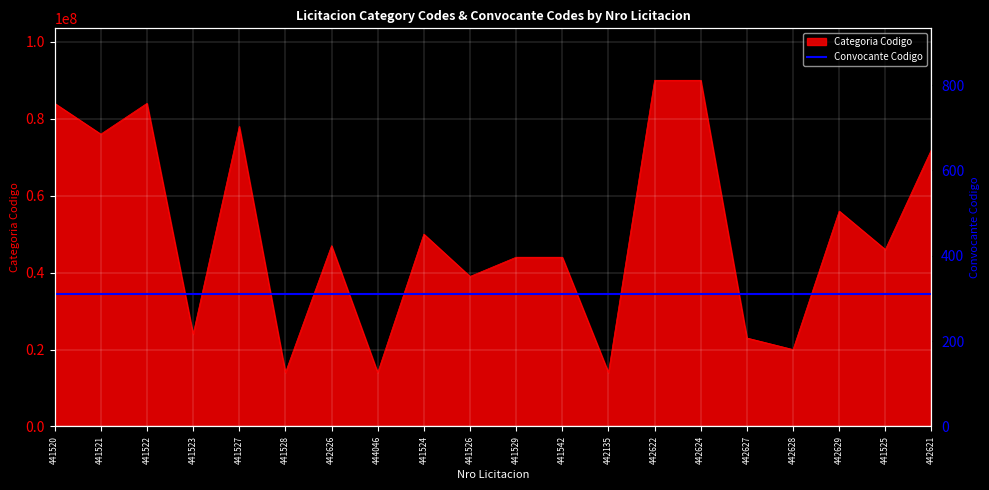

What is the label of the 12th point from the left?

441542